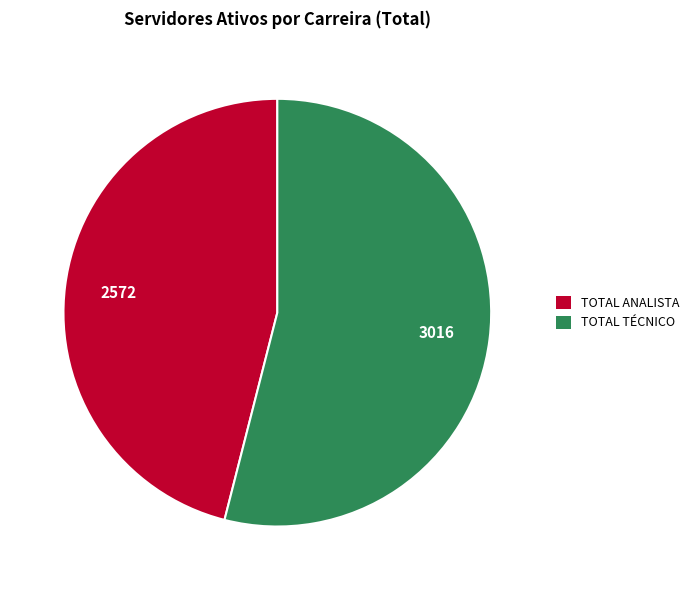

Does any single category account for the majority?

Yes